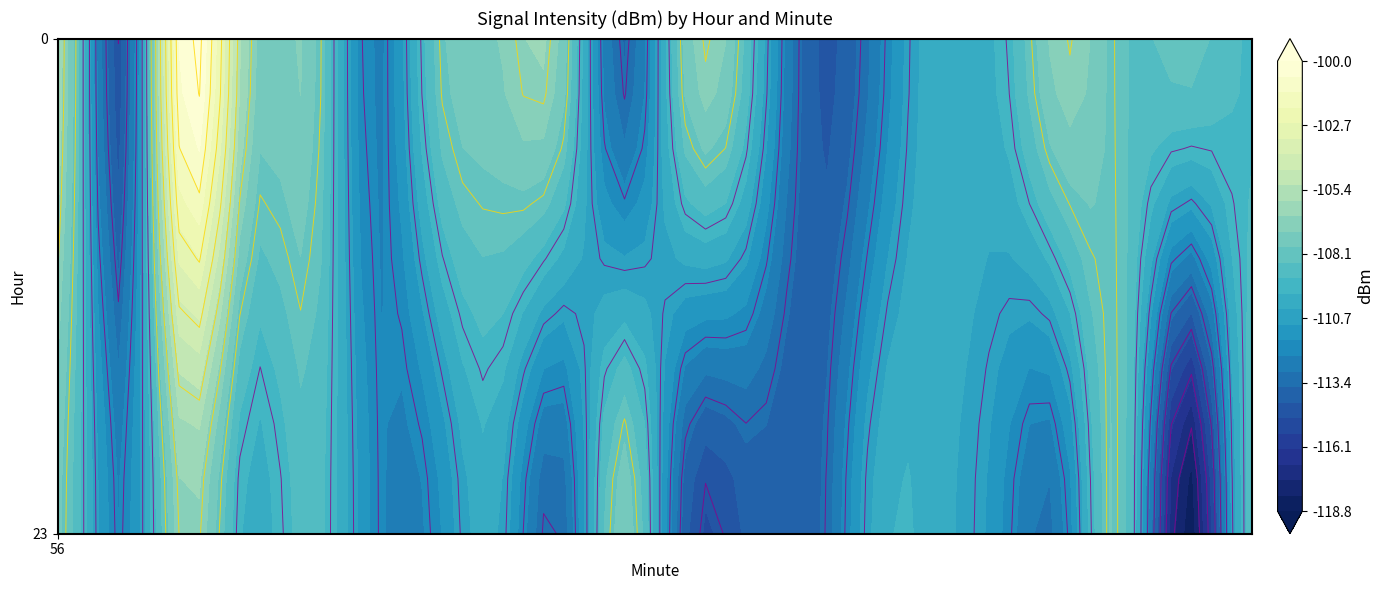

Rank the series at 57 from highest to lowest value.

0, 23